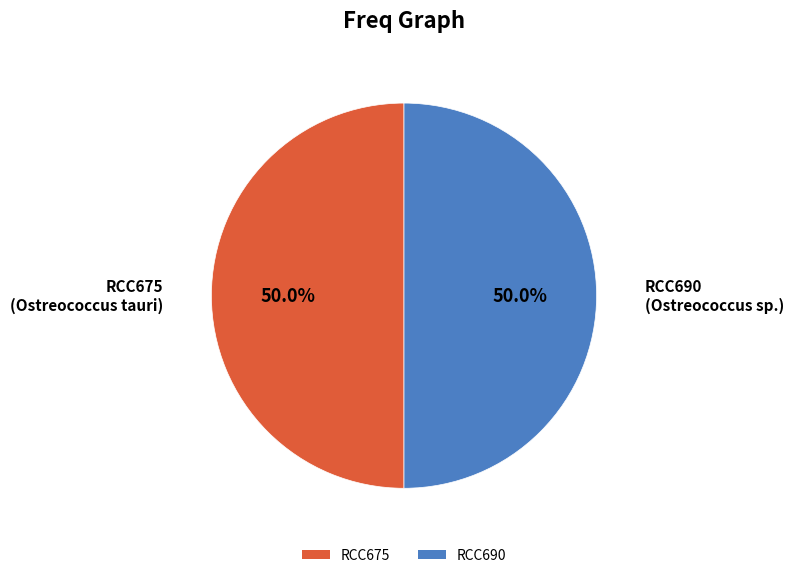

Count the number of slices in the pie.

2